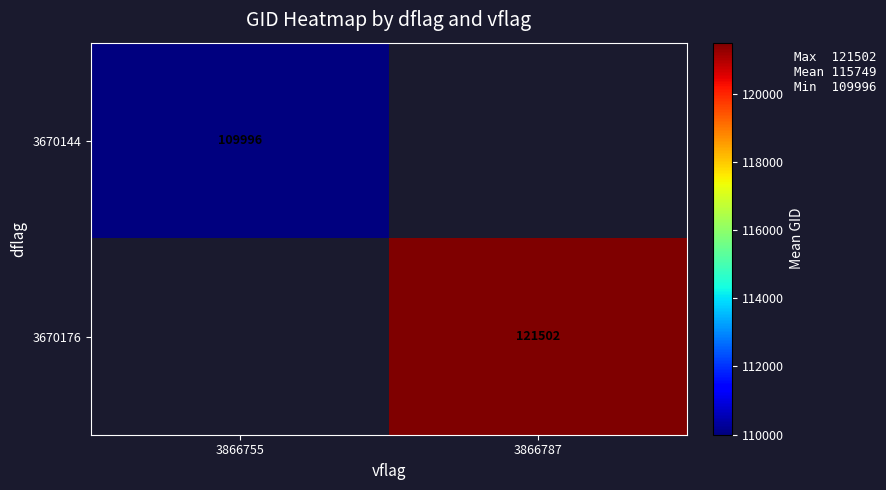

How many distinct data groups are displayed?

2